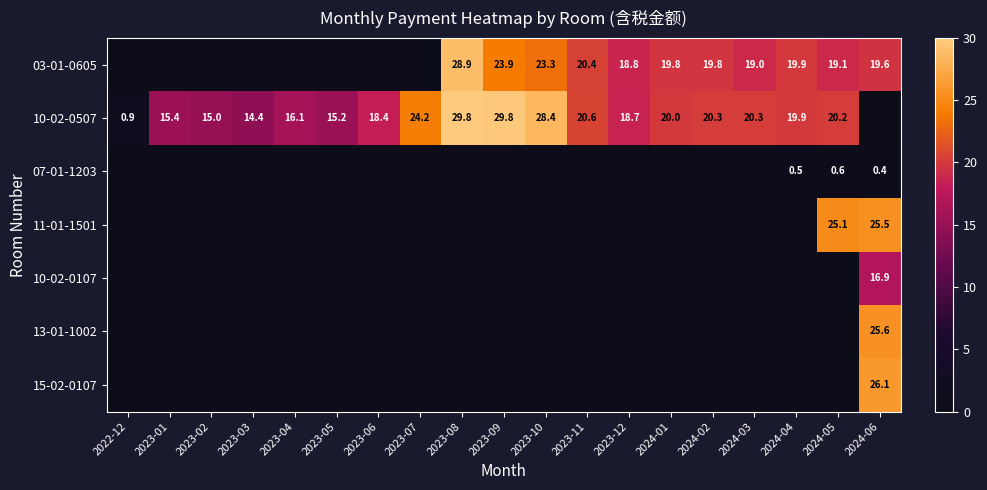

At how many categories does at least one series exceed 10?

18